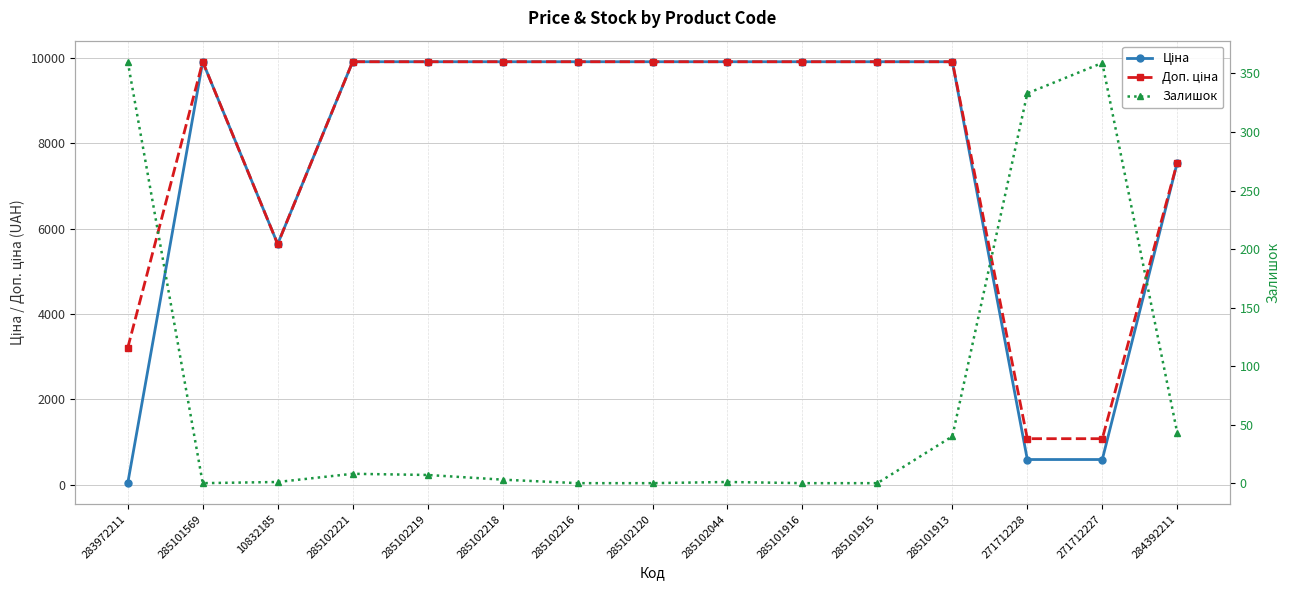

Between 285102218 and 285101913, which series saw the biggest shift?

Залишок